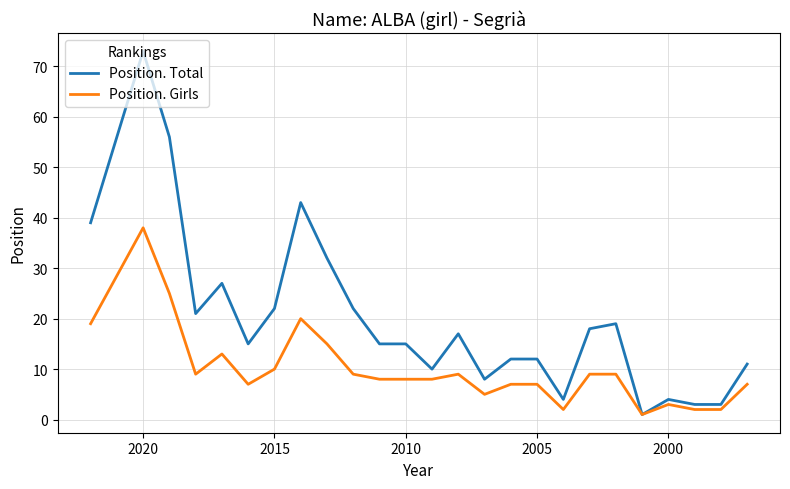

Reading left to right, extract all data points from this chart.

Position. Total: 39	73	56	21	27	15	22	43	32	22	15	15	10	17	8	12	12	4	18	19	1	4	3	3	11
Position. Girls: 19	38	25	9	13	7	10	20	15	9	8	8	8	9	5	7	7	2	9	9	1	3	2	2	7